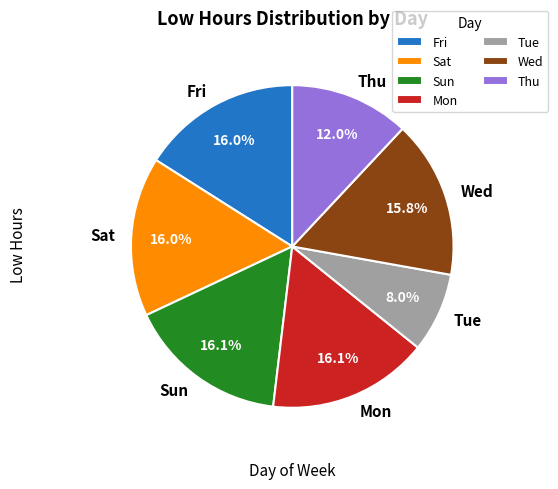

What percentage is the Fri slice, to the nearest percent?

16%